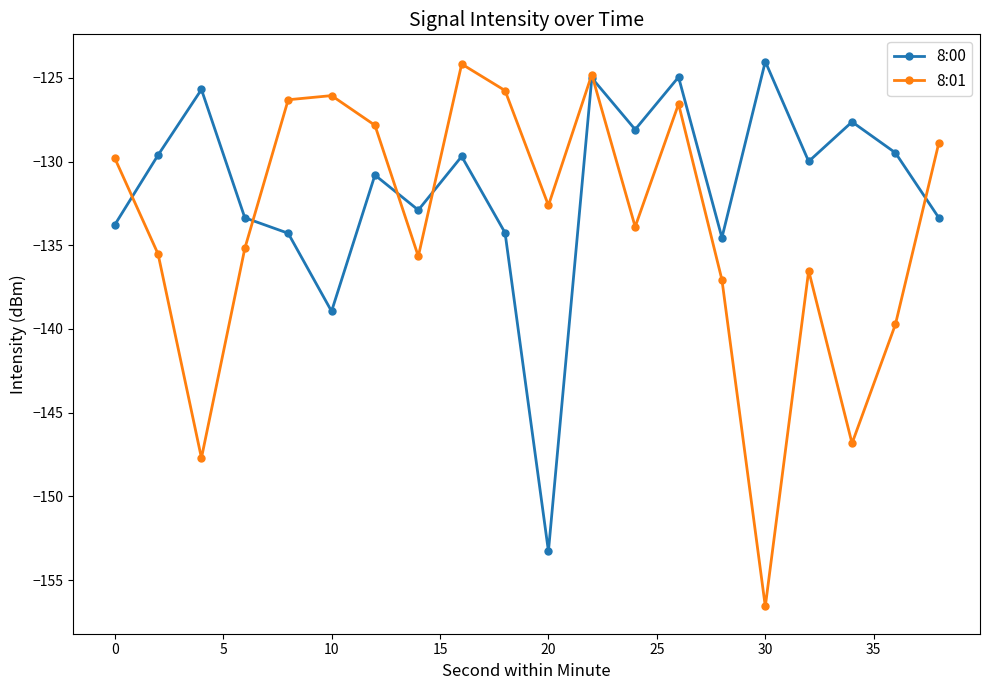

What is the maximum value for 8:01?

-124.2